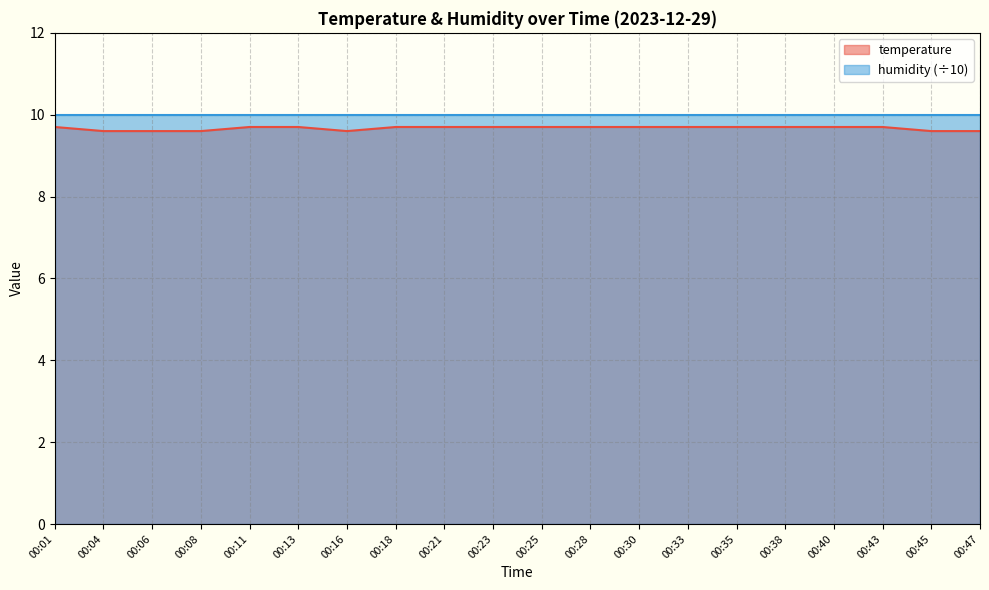

What value does the data have at 00:18?

9.7